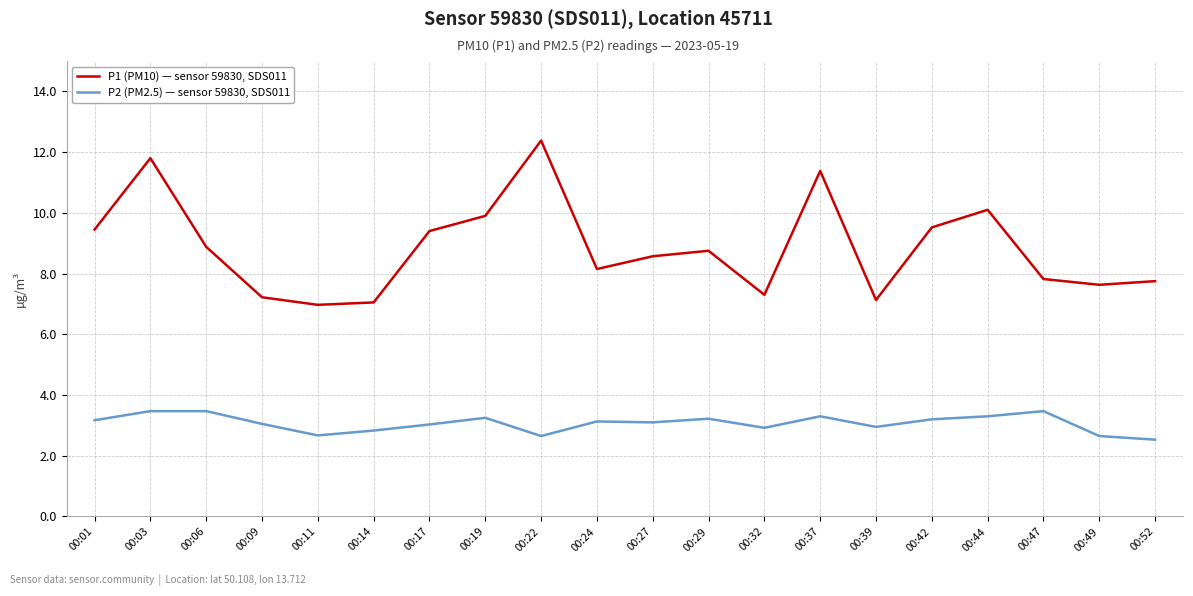

At which label does P1 (PM10) — sensor 59830, SDS011 reach its peak?

00:22